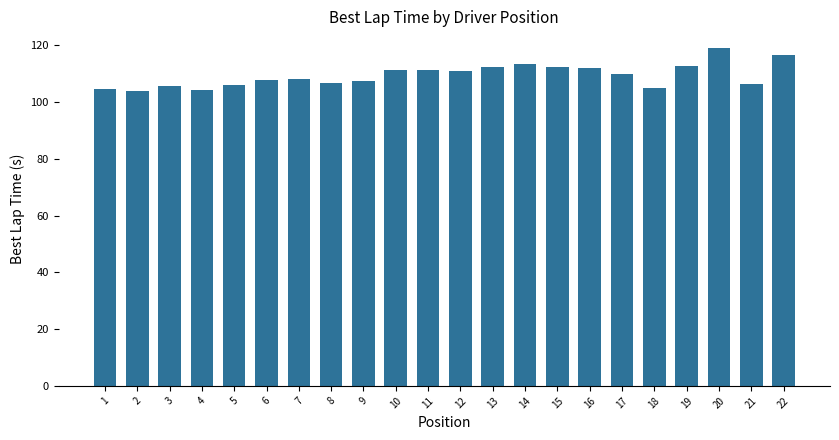

What is the average value?

109.4